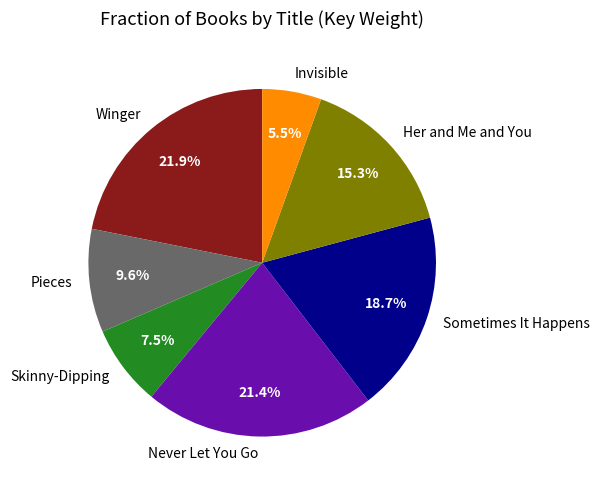

Is Her and Me and You the majority of the pie?

No